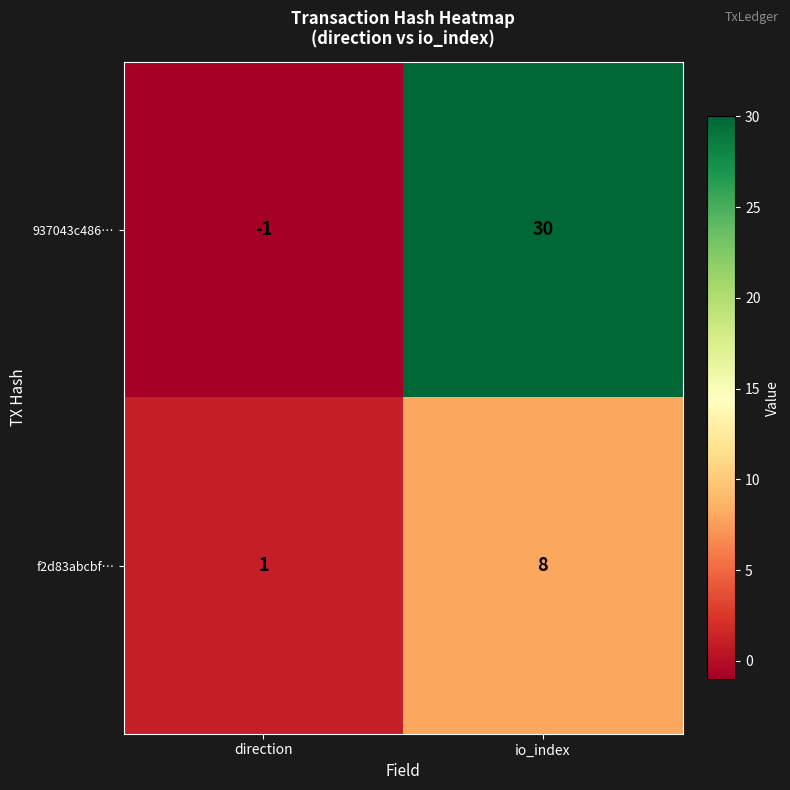

Count the number of data series in this chart.

2